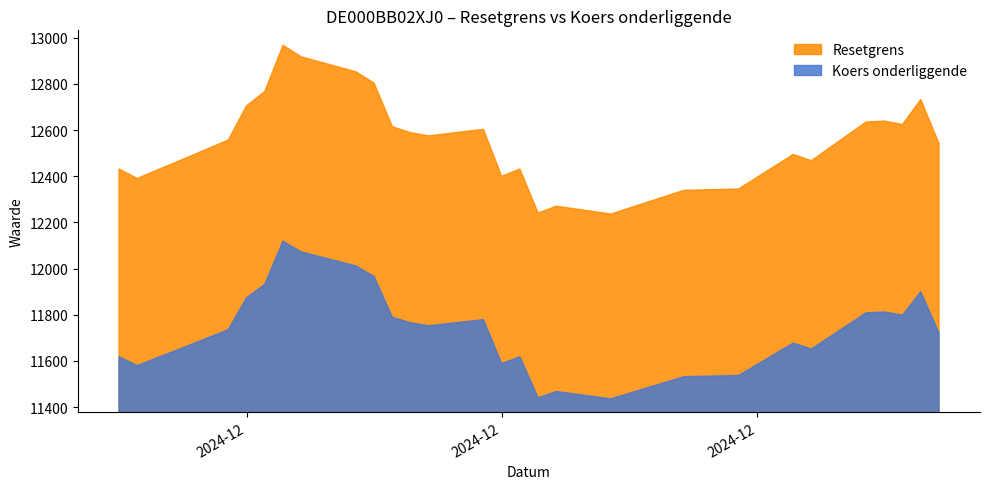

List the series in order of their peak value, lowest first.

Koers onderliggende, Resetgrens